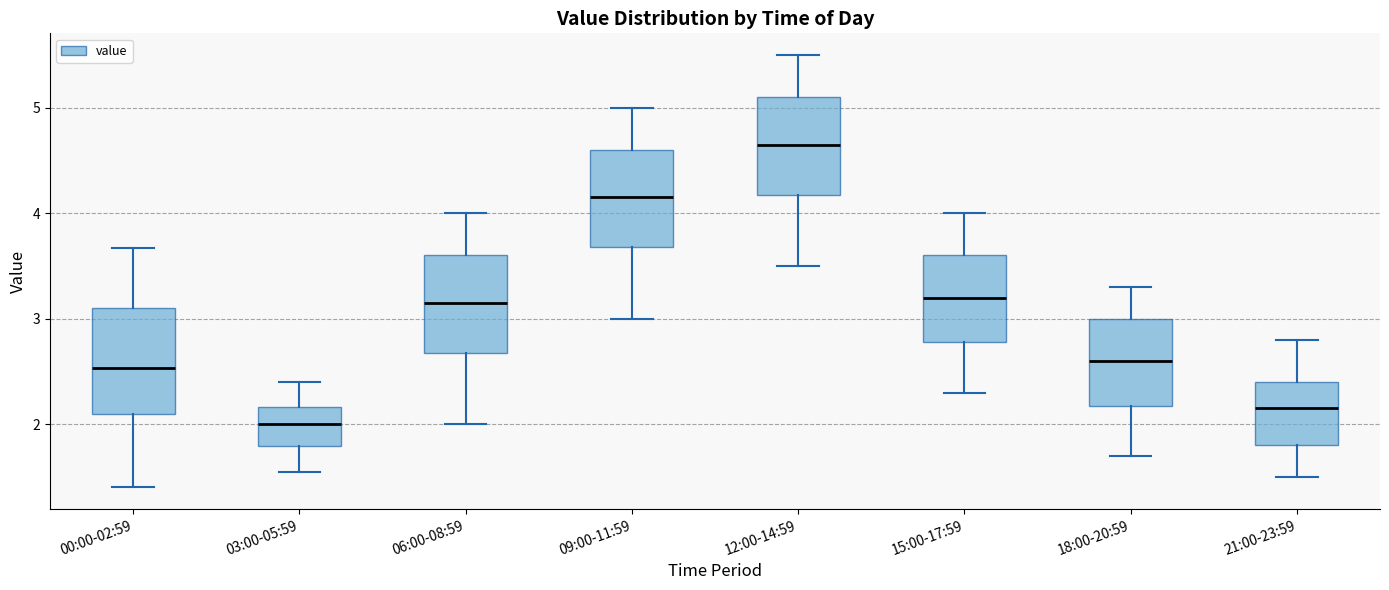

Reading left to right, transcribe this box plot: for each box, give where its median line is, the range the box spans, and where its two whiskers end, as read against the y-axis. The values are not printed on the chart, so give them approximately, as read against the axis.

00:00-02:59: median 2.5, box 2.1 to 3.1, whiskers 1.4 to 3.7
03:00-05:59: median 2.0, box 1.8 to 2.2, whiskers 1.6 to 2.4
06:00-08:59: median 3.2, box 2.7 to 3.6, whiskers 2.0 to 4.0
09:00-11:59: median 4.2, box 3.7 to 4.6, whiskers 3.0 to 5.0
12:00-14:59: median 4.7, box 4.2 to 5.1, whiskers 3.5 to 5.5
15:00-17:59: median 3.2, box 2.8 to 3.6, whiskers 2.3 to 4.0
18:00-20:59: median 2.6, box 2.2 to 3.0, whiskers 1.7 to 3.3
21:00-23:59: median 2.2, box 1.8 to 2.4, whiskers 1.5 to 2.8